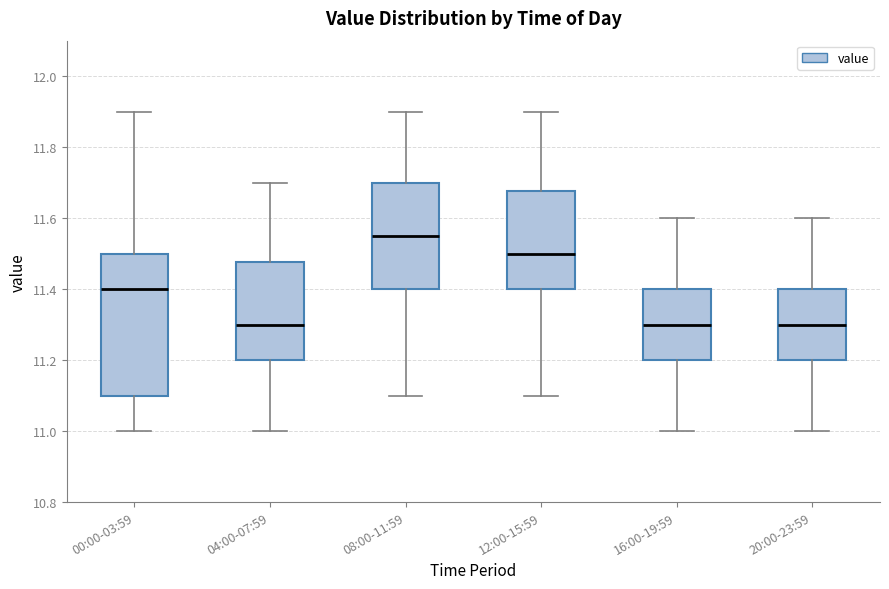

Which box is the tallest, from its lower edge to its upper edge?

00:00-03:59